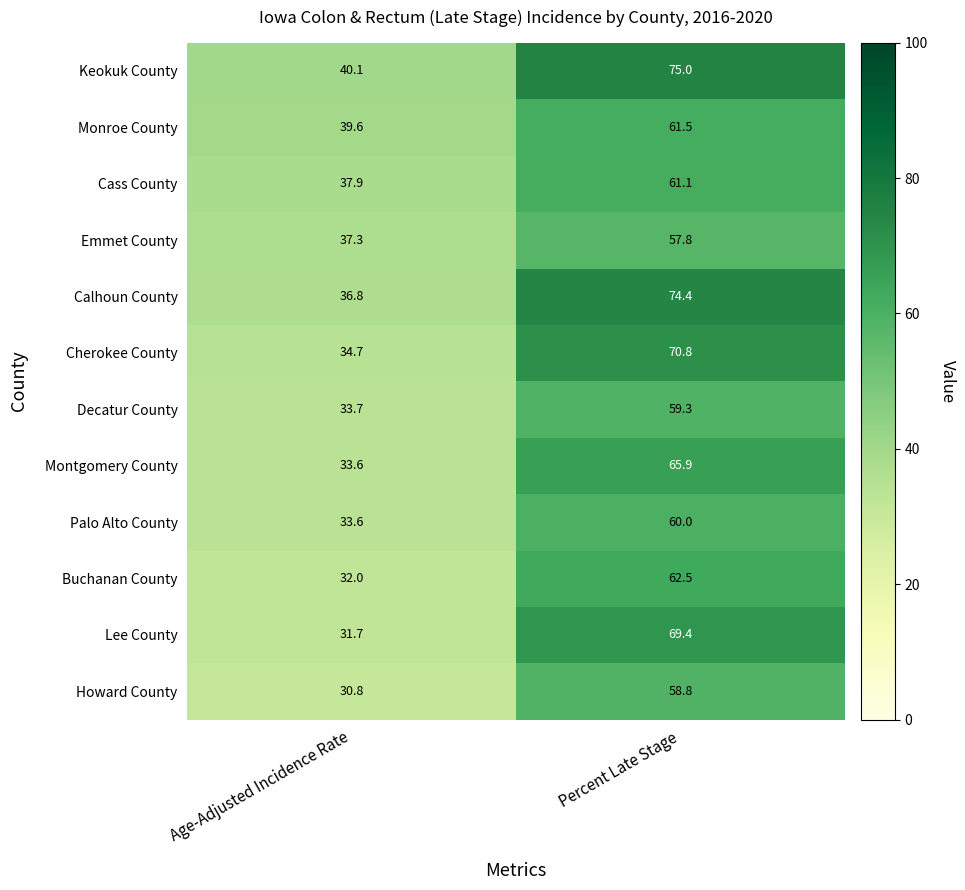

At which category does the chart reach its peak across all series?

Percent Late Stage